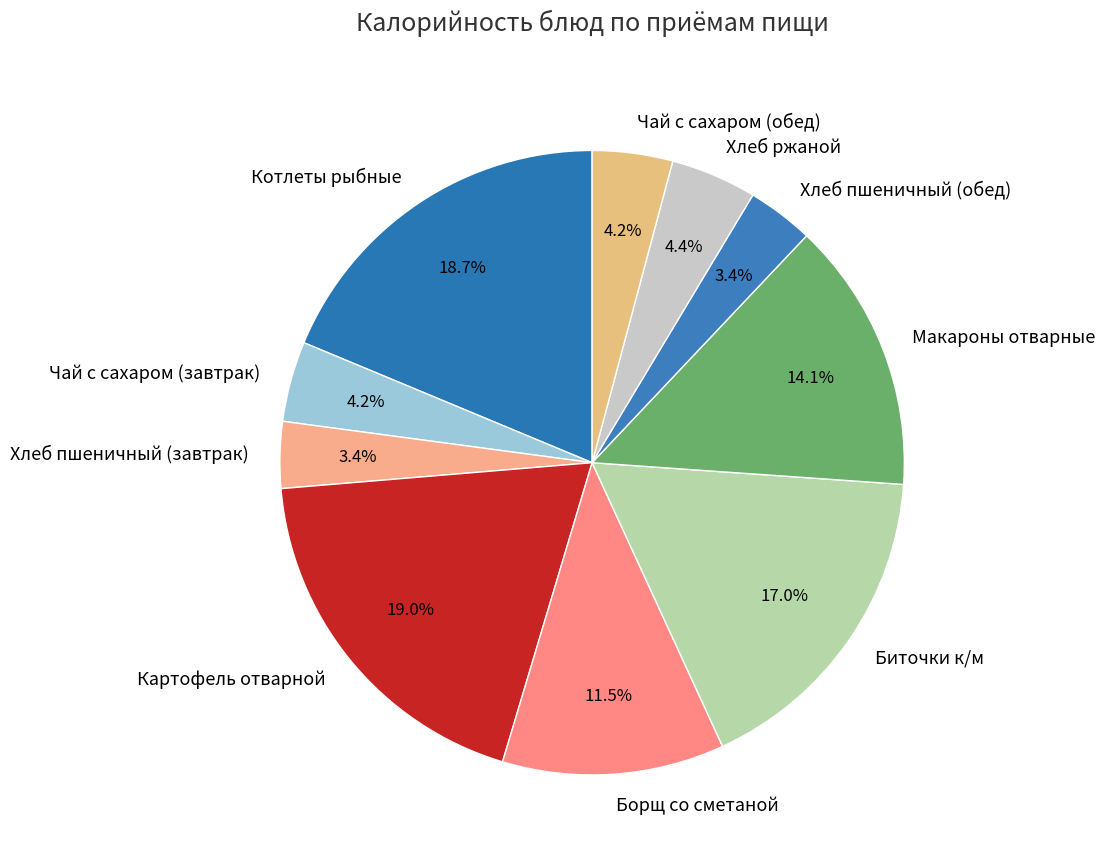

To the nearest percent, what is the difference between the largest and smallest slice percentages?

16%